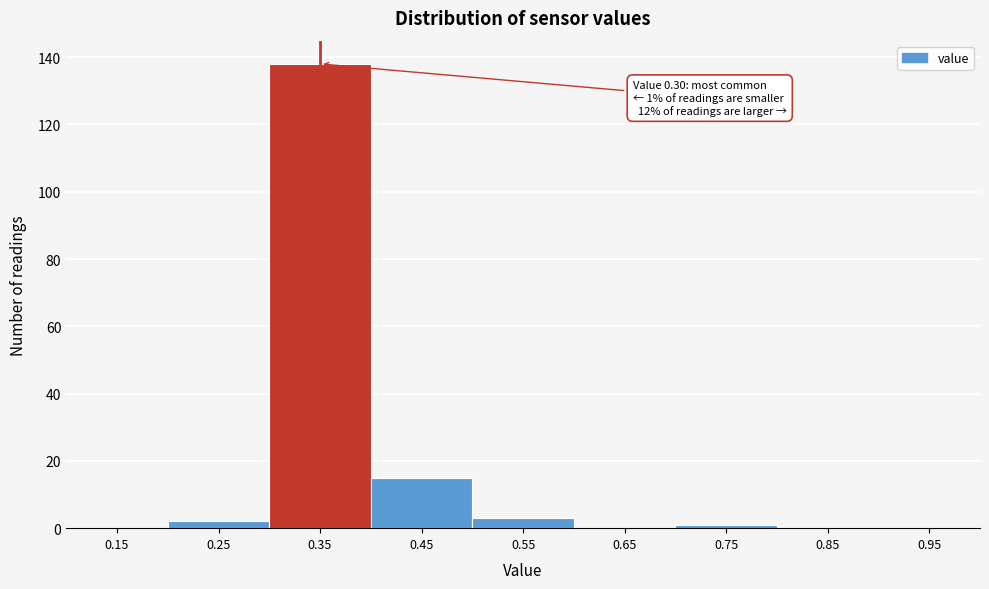

Over which range of the x-axis is the bar tallest?

0.3 to 0.4